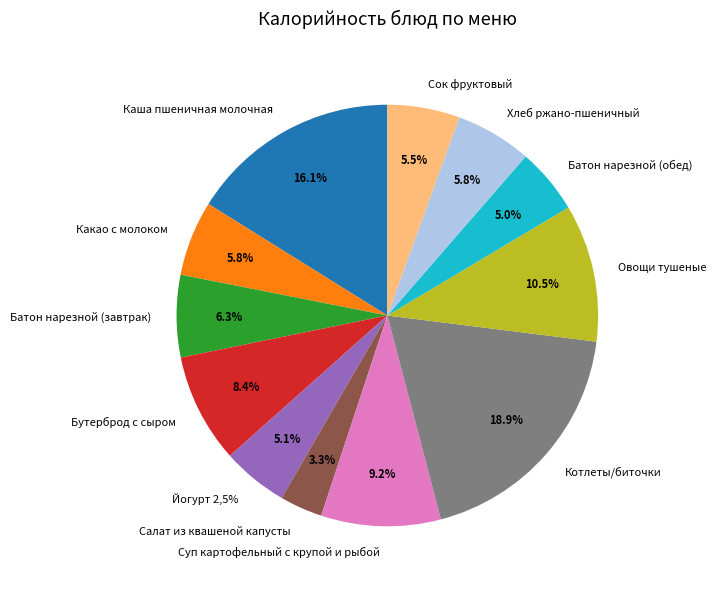

The Бутерброд с сыром slice represents 16% of the pie. True or false?

False